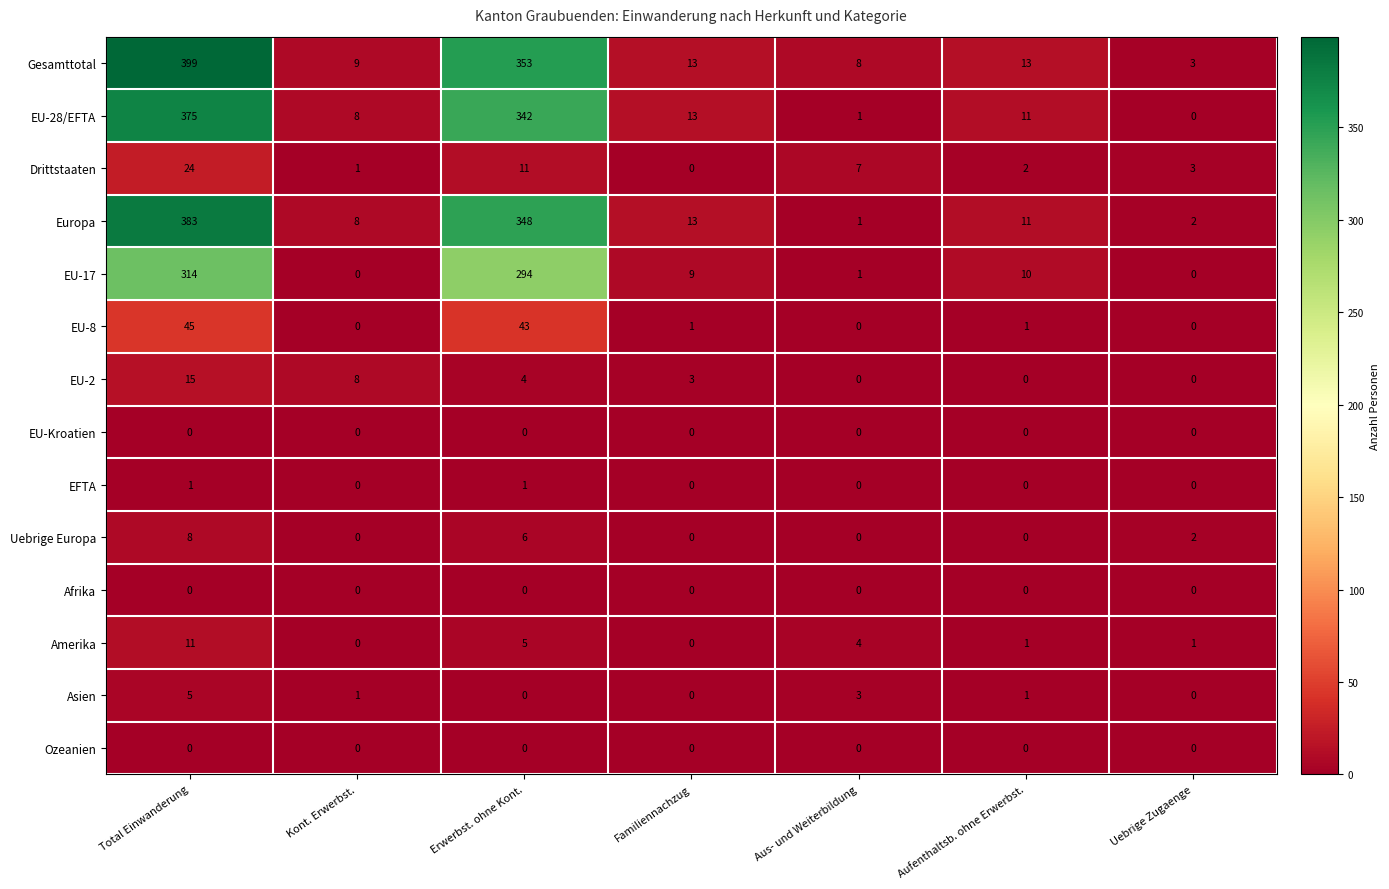

Where does the Europa series first go above 11?

Total Einwanderung